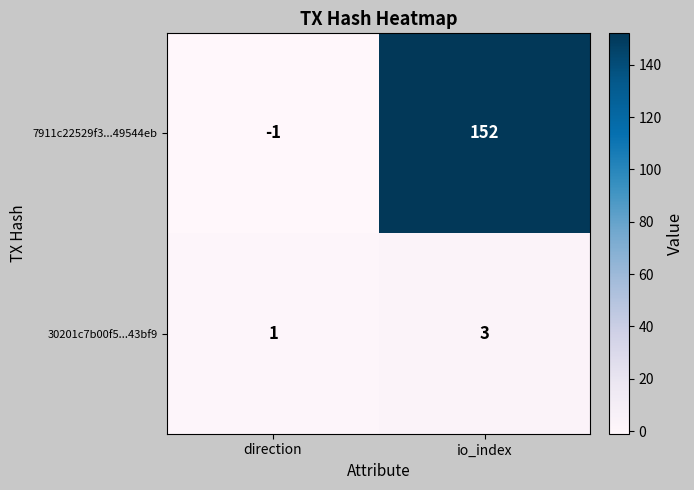

At how many categories does at least one series exceed 107?

1